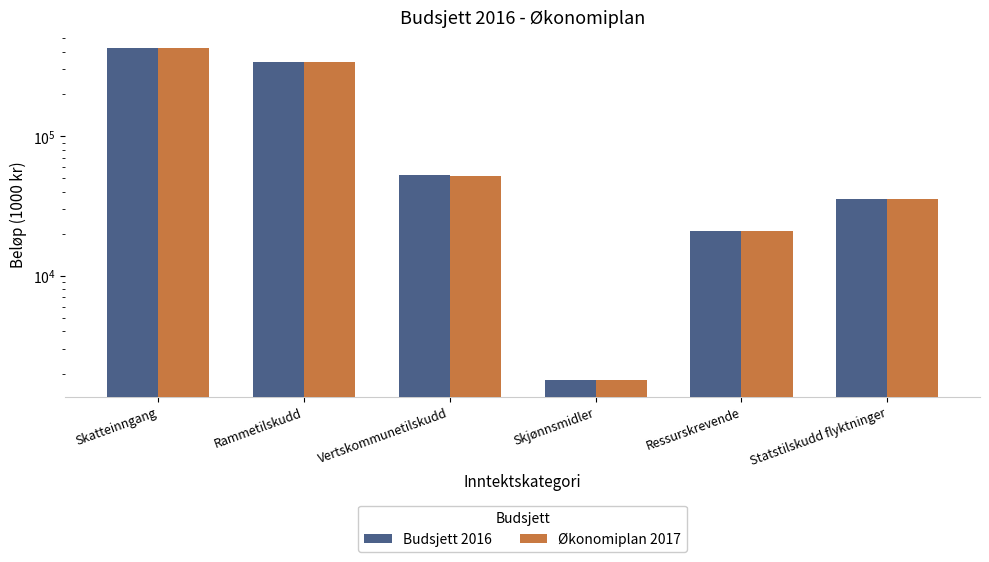

How many data points in Økonomiplan 2017 are above 51500?

2